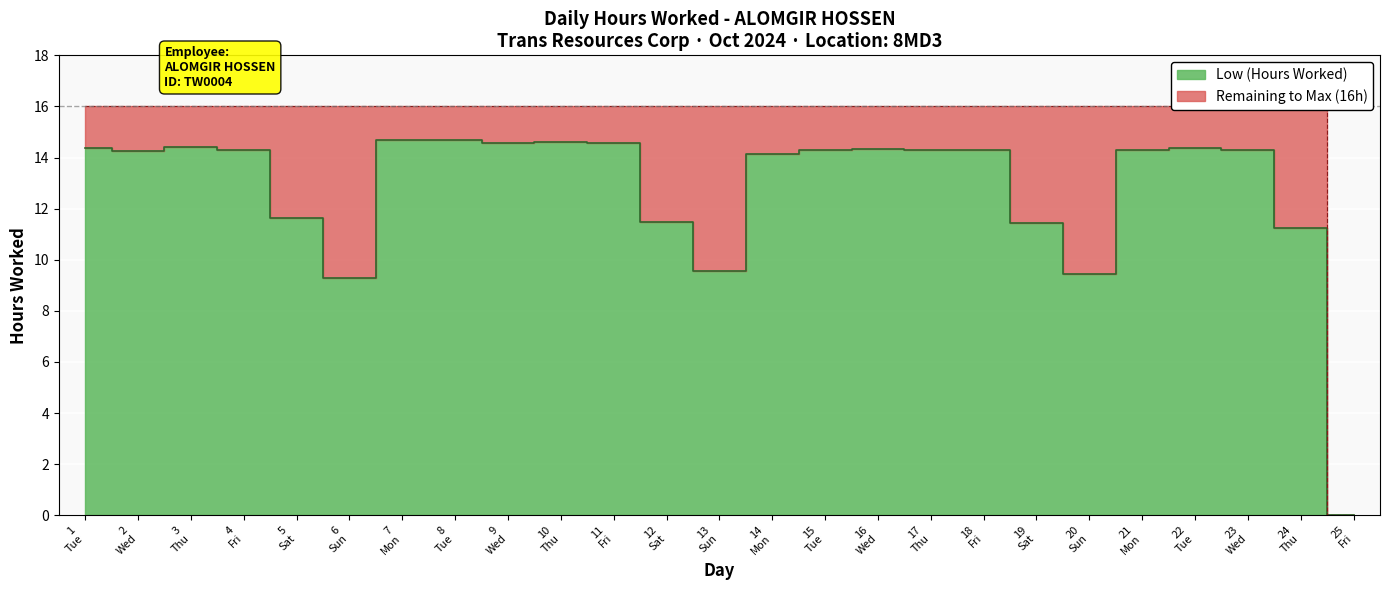

True or false: the data shows 14.3 at 15.

True